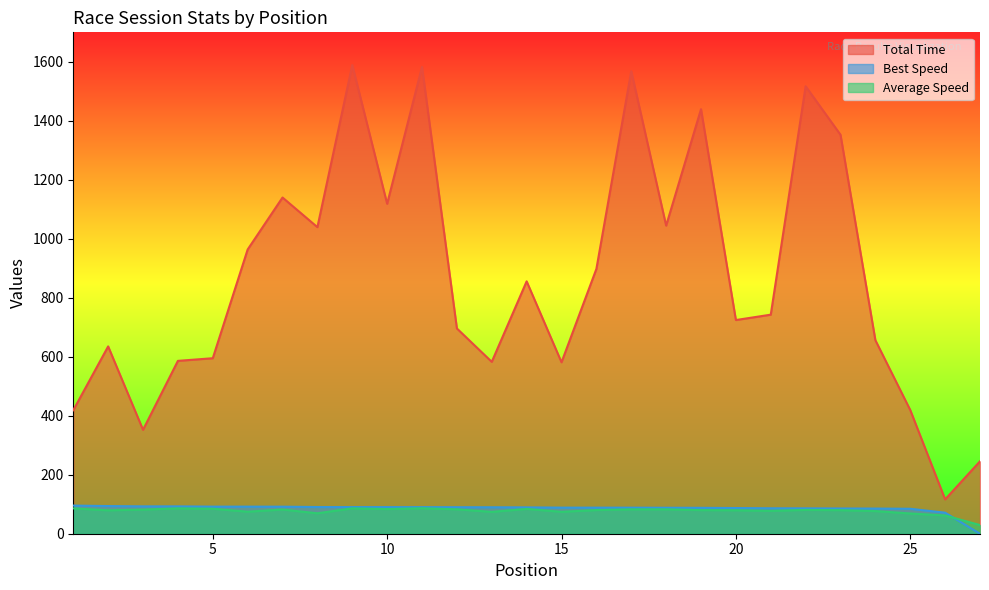

What is the sum of all Average Speed values?

2095.2